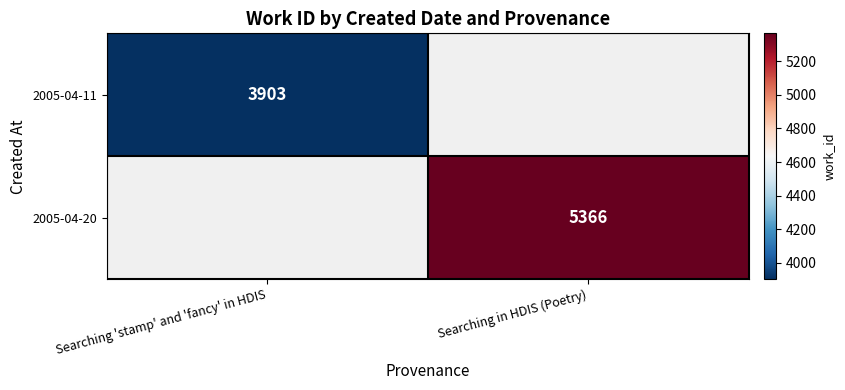

True or false: 2005-04-20 has a value of 5366 at Searching in HDIS (Poetry).

True